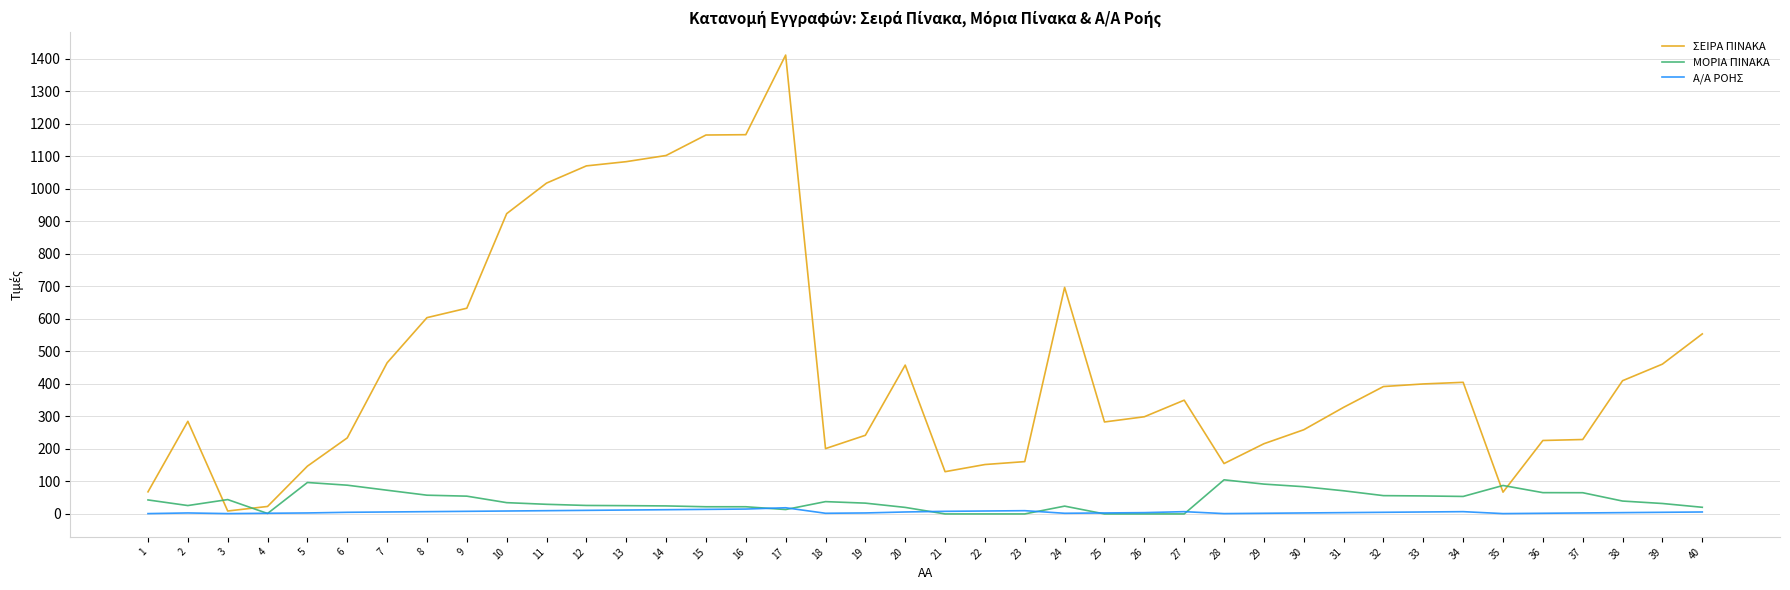

What is the spread (max minus min) of values at 40?

548.0